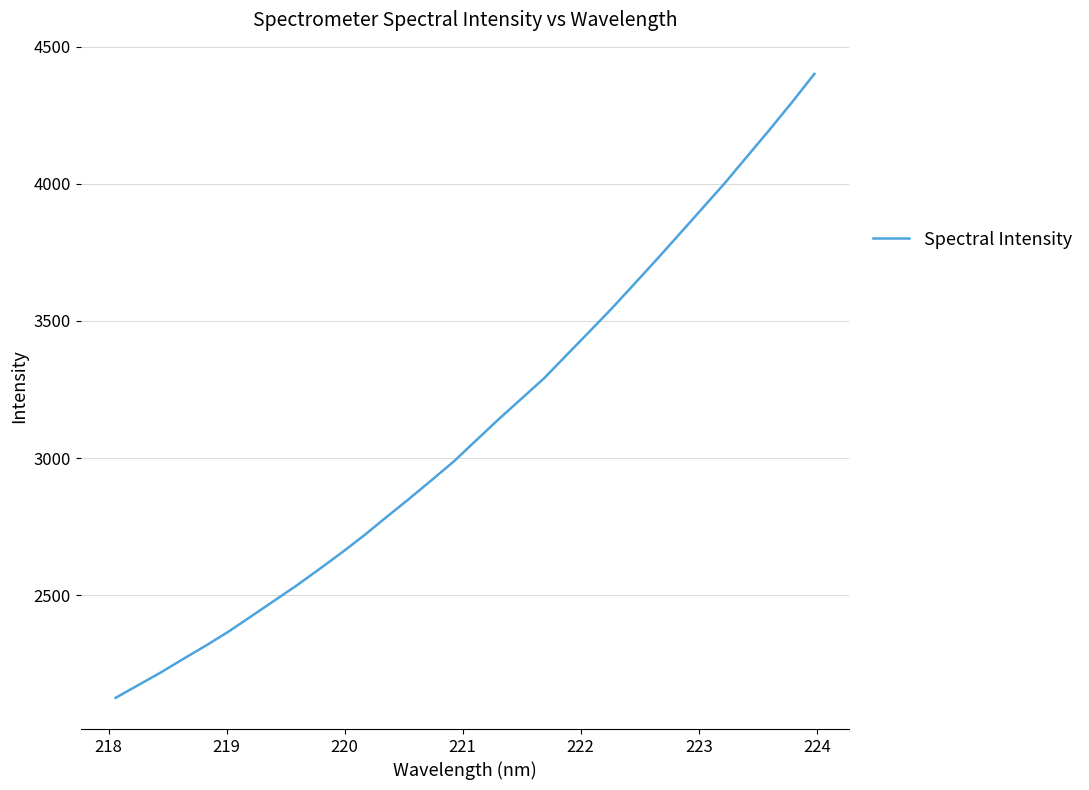

What is the minimum value shown in the chart?

2125.5